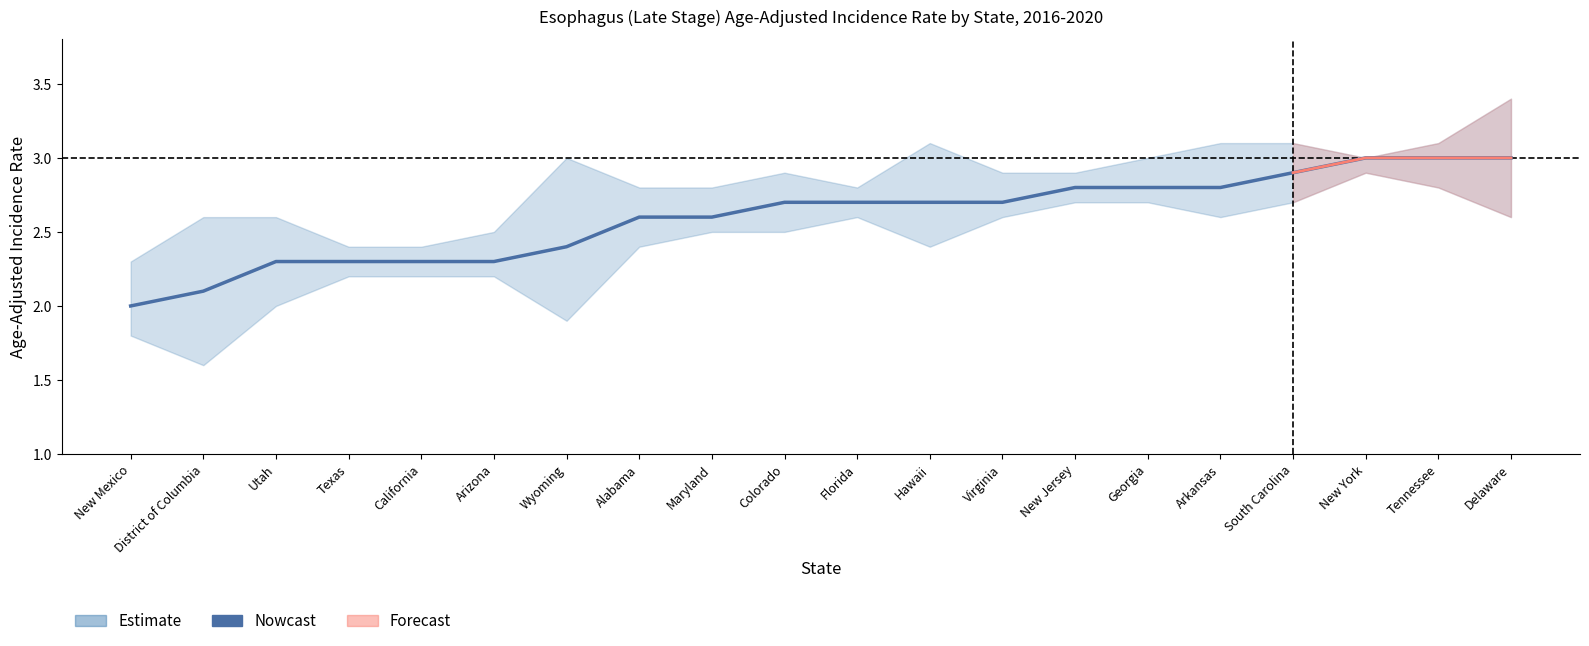

Does the chart have visible grid lines?

No